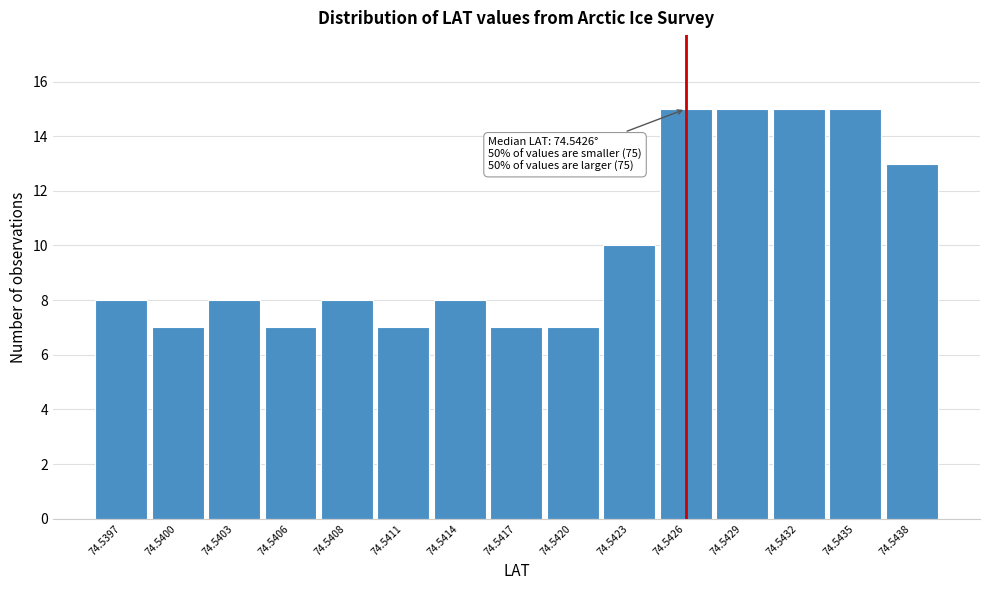

Reading left to right, list all the values displayed in this chart.

8	7	8	7	8	7	8	7	7	10	15	15	15	15	13